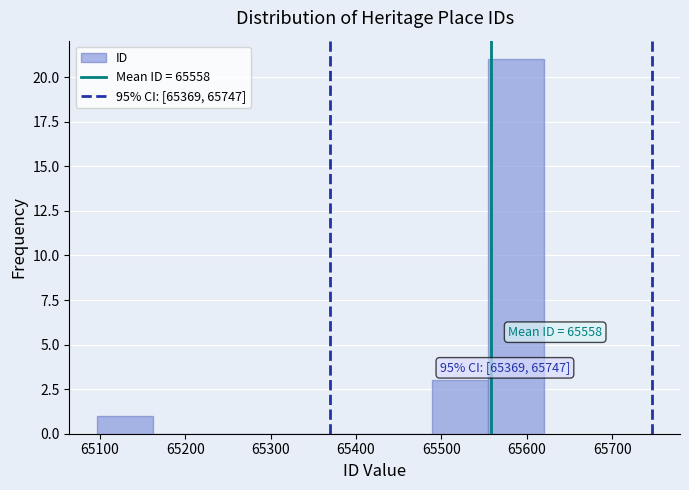

Over which range of the x-axis is the bar tallest?

65550 to 65620